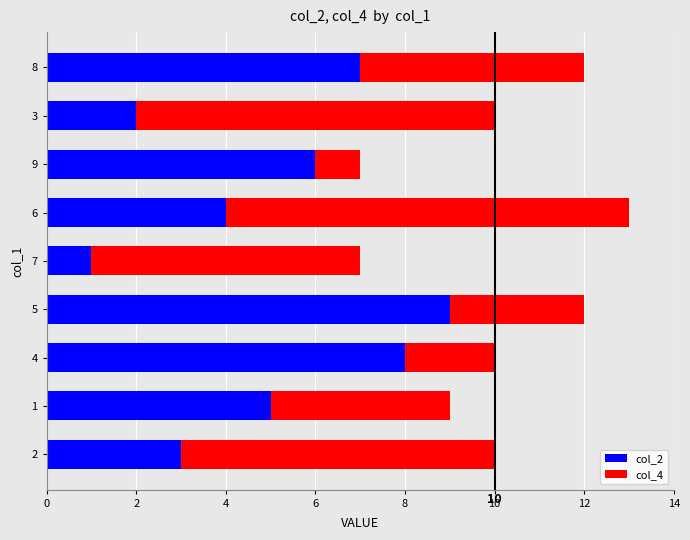

At which category is the sum across all series the highest?

6